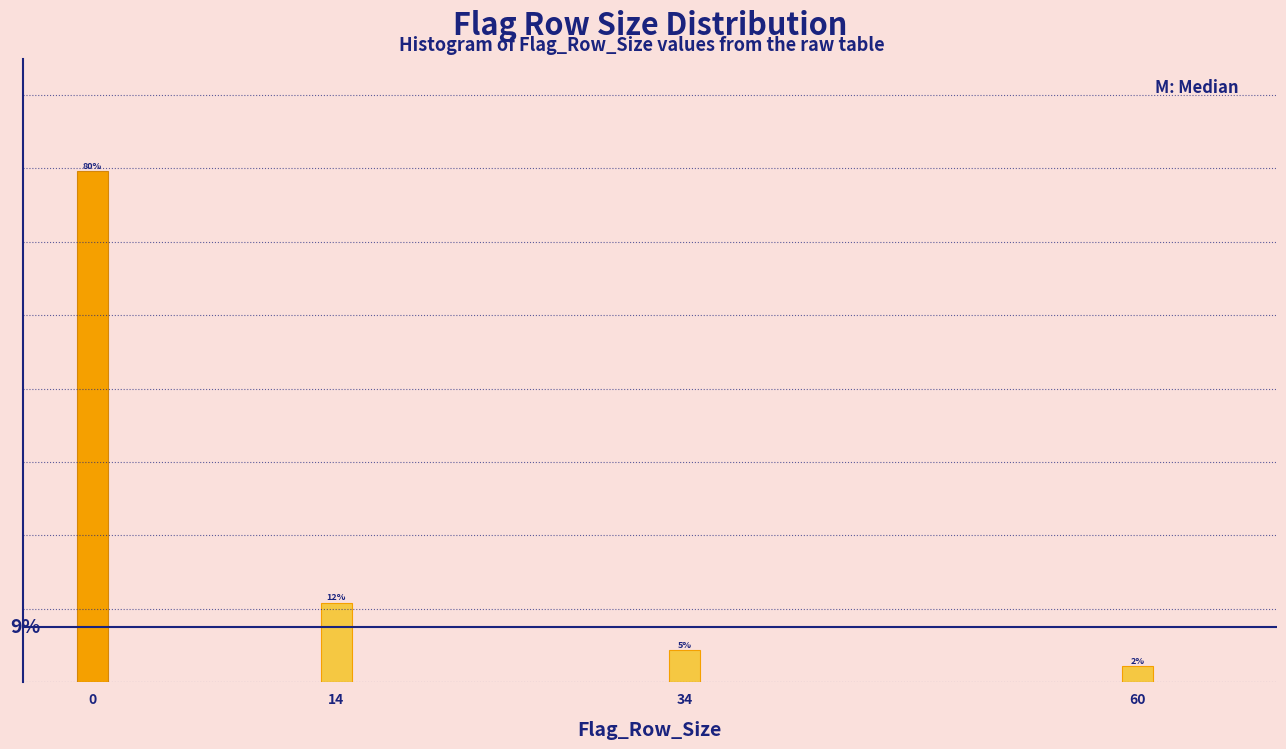

Does the chart contain any negative values?

No